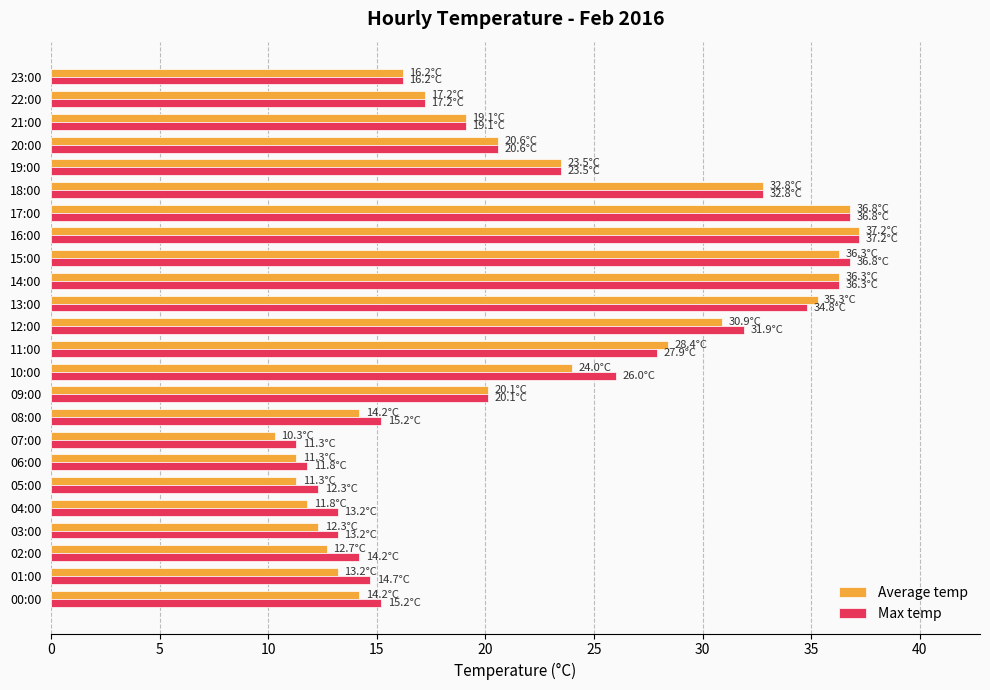

At how many categories does at least one series exceed 13?

21